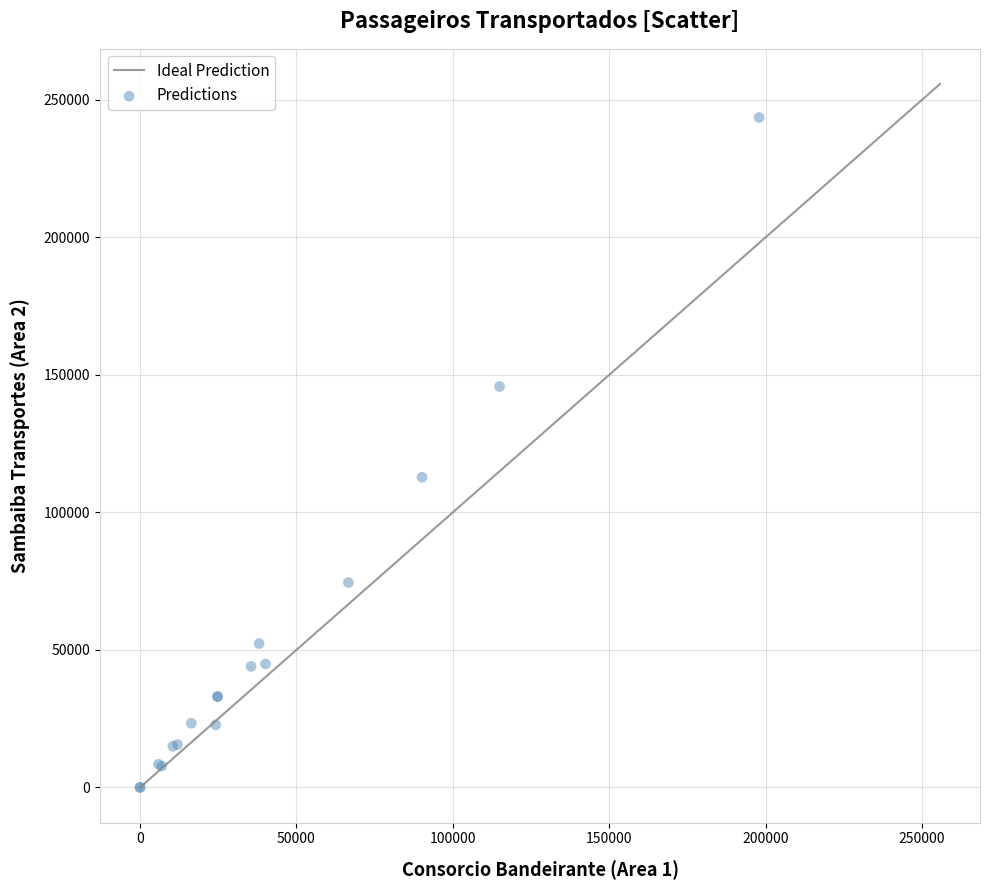

What Y value in the scatter plot is closest to 121802?

112758